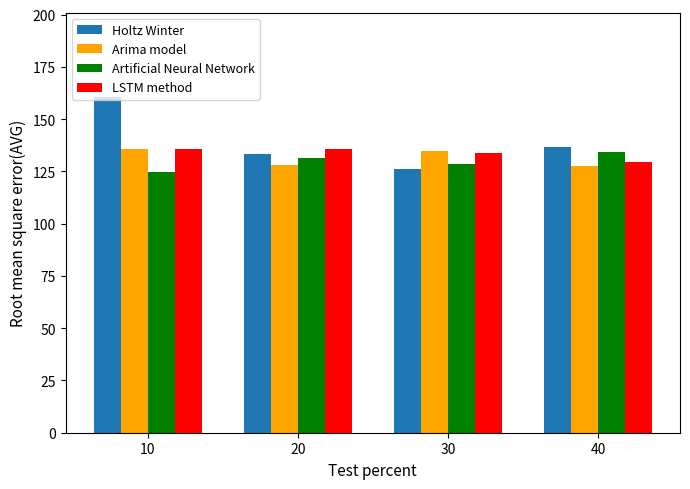

Which series has the largest total across all categories?

Holtz Winter